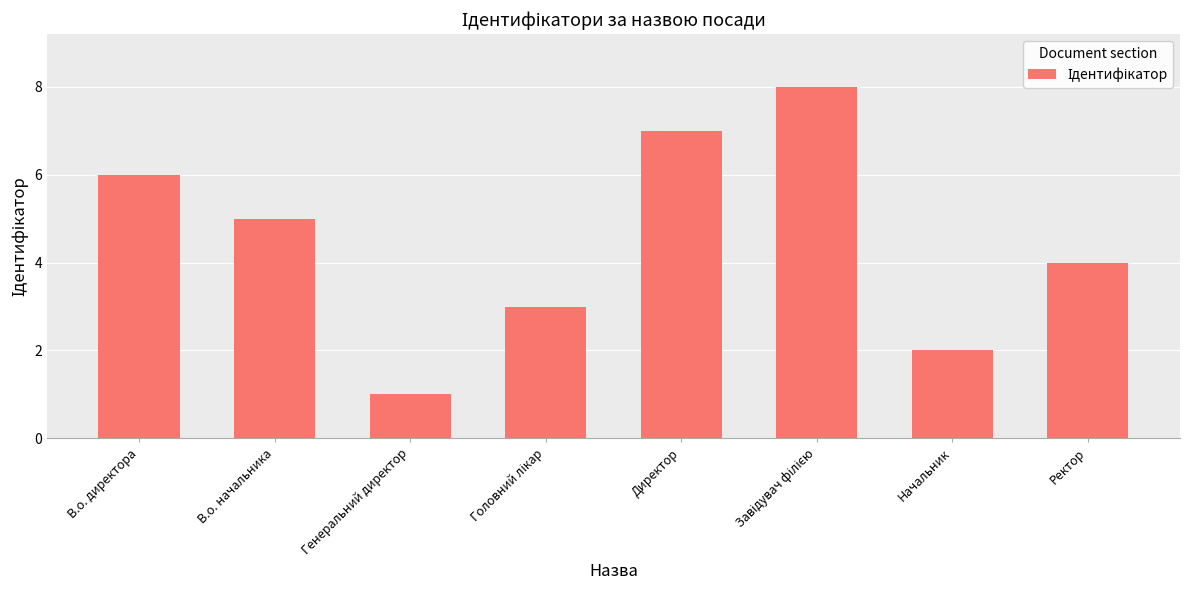

Which has a higher value, Начальник or Ректор?

Ректор